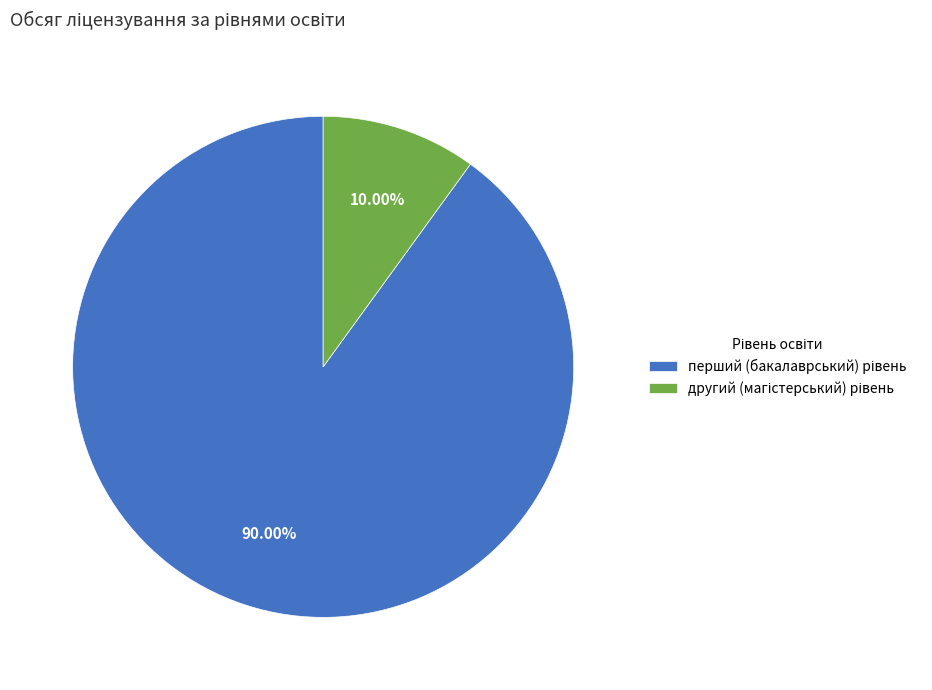

Does any single category account for the majority?

Yes